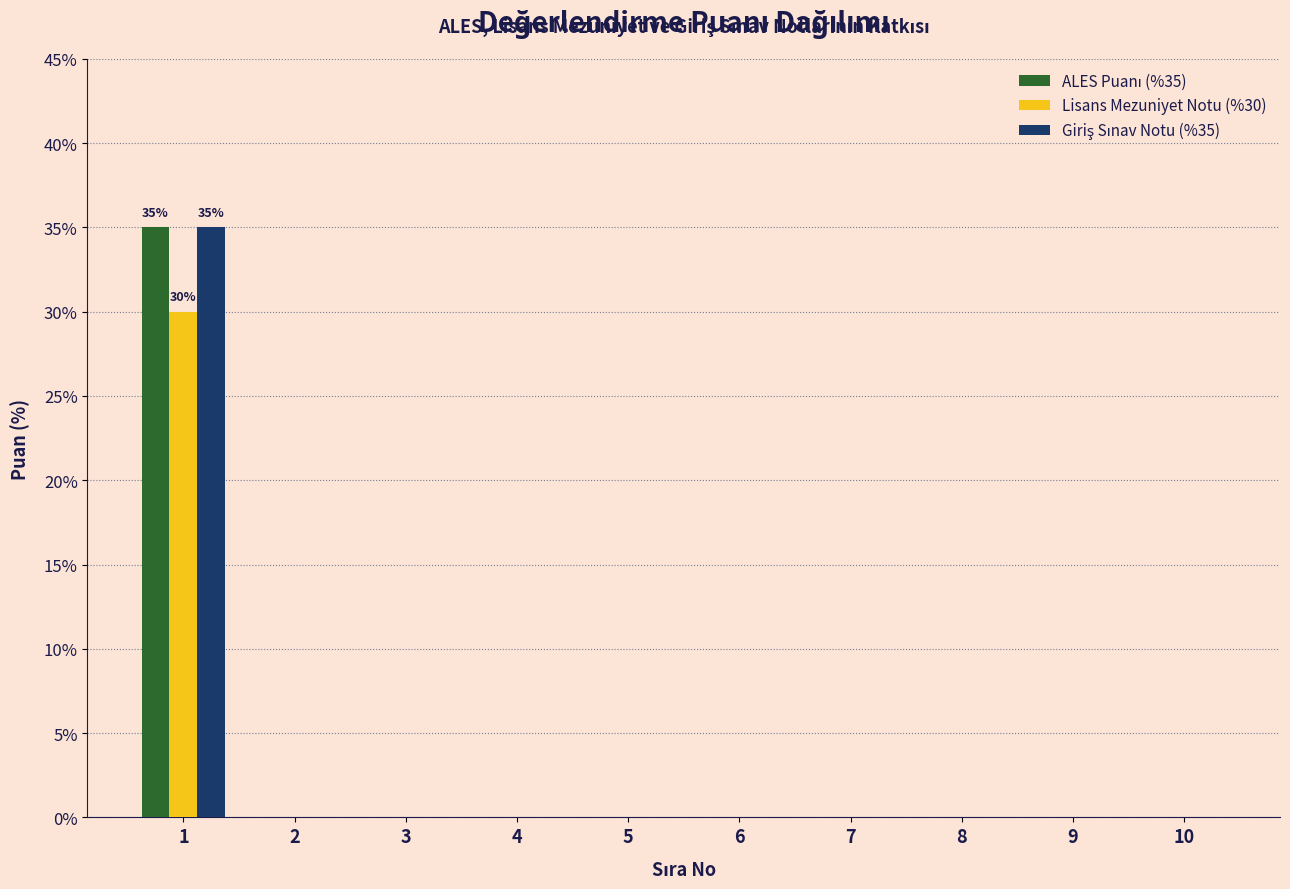

What is the maximum value shown in the chart?

35